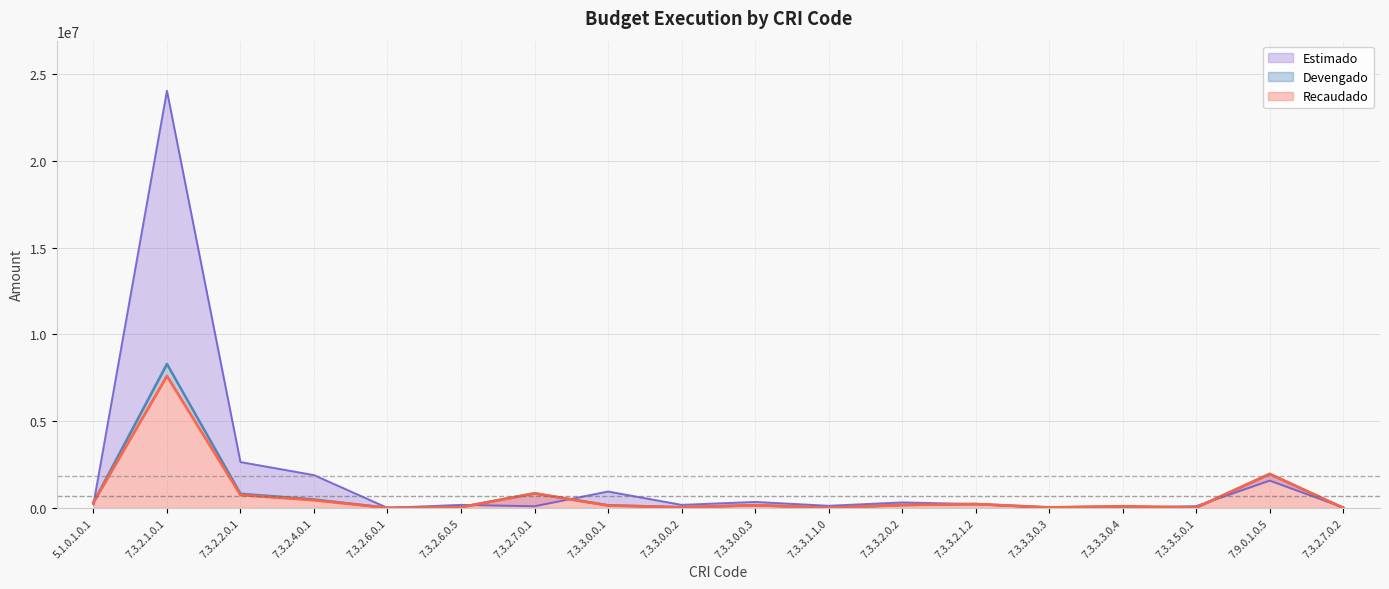

Reading left to right, extract all data points from this chart.

Estimado: 5.1.0.1.0.1=210000.0	7.3.2.1.0.1=24043927.4	7.3.2.2.0.1=2644352.0	7.3.2.4.0.1=1891240.4	7.3.2.6.0.1=2738.9	7.3.2.6.0.5=176047.2	7.3.2.7.0.1=96592.9	7.3.3.0.0.1=945510.8	7.3.3.0.0.2=176389.9	7.3.3.0.0.3=345042.0	7.3.3.1.1.0=122743.2	7.3.3.2.0.2=316822.3	7.3.3.2.1.2=223510.2	7.3.3.3.0.3=15375.4	7.3.3.3.0.4=16364.1	7.3.3.5.0.1=104199.9	7.9.0.1.0.5=1575000.0	7.3.2.7.0.2=25444.9
Devengado: 5.1.0.1.0.1=312181.7	7.3.2.1.0.1=8297231.9	7.3.2.2.0.1=816394.6	7.3.2.4.0.1=489594.5	7.3.2.6.0.1=861.8	7.3.2.6.0.5=51995.0	7.3.2.7.0.1=839141.5	7.3.3.0.0.1=153577.8	7.3.3.0.0.2=38482.3	7.3.3.0.0.3=157295.9	7.3.3.1.1.0=11249.0	7.3.3.2.0.2=172962.1	7.3.3.2.1.2=222400.0	7.3.3.3.0.3=26007.0	7.3.3.3.0.4=91232.0	7.3.3.5.0.1=18744.3	7.9.0.1.0.5=1957386.0	7.3.2.7.0.2=1706.5
Recaudado: 5.1.0.1.0.1=312181.7	7.3.2.1.0.1=7605659.4	7.3.2.2.0.1=747646.8	7.3.2.4.0.1=448346.0	7.3.2.6.0.1=860.9	7.3.2.6.0.5=34995.0	7.3.2.7.0.1=836549.8	7.3.3.0.0.1=137408.7	7.3.3.0.0.2=34475.2	7.3.3.0.0.3=155815.2	7.3.3.1.1.0=10014.5	7.3.3.2.0.2=164782.8	7.3.3.2.1.2=222400.0	7.3.3.3.0.3=25972.0	7.3.3.3.0.4=91109.4	7.3.3.5.0.1=17855.0	7.9.0.1.0.5=1957386.0	7.3.2.7.0.2=1653.6